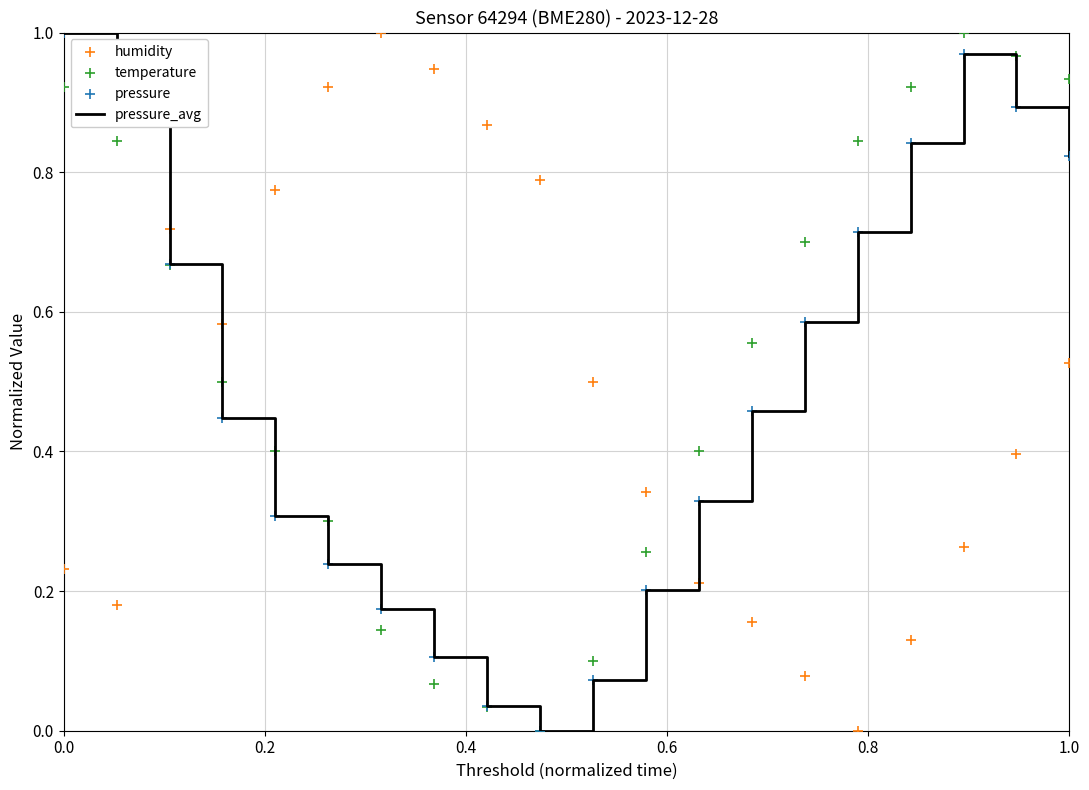

At how many categories does at least one series exceed 0?

20